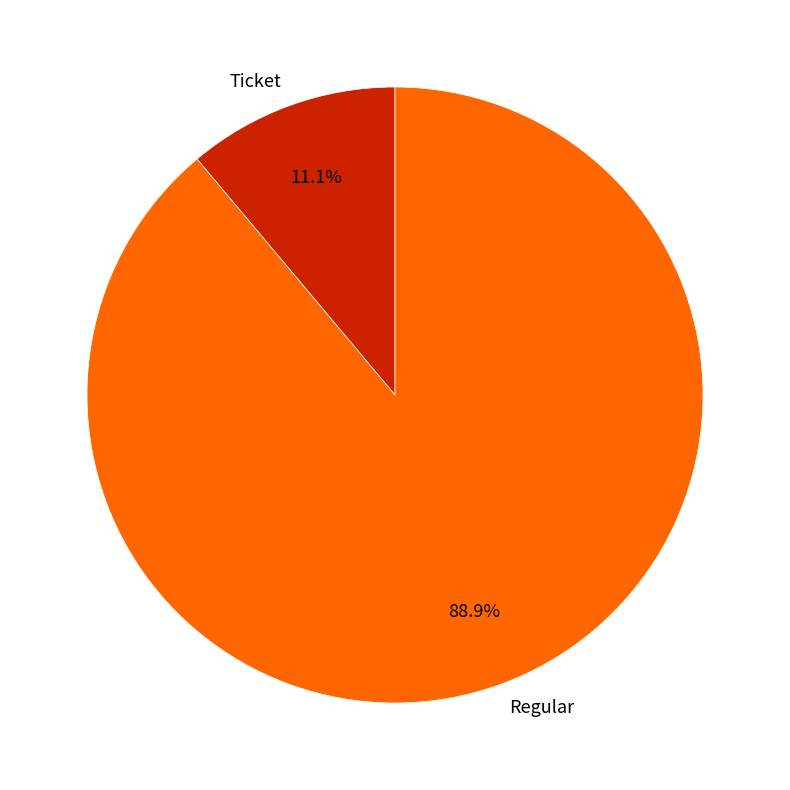

Which category has the smallest portion of the pie?

Ticket